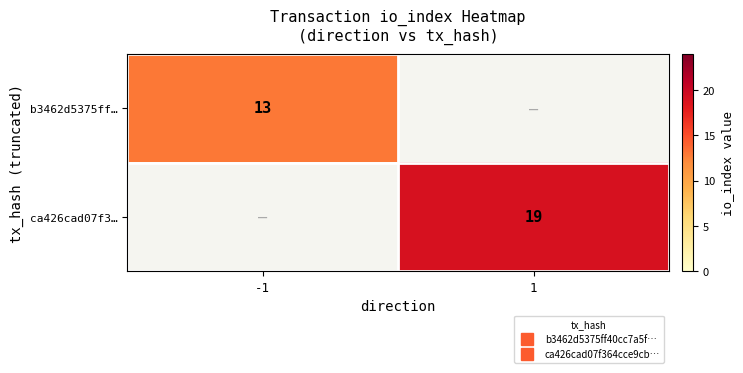

Is the value of b3462d5375ff… at 1 greater than the value of ca426cad07f3… at 1?

No